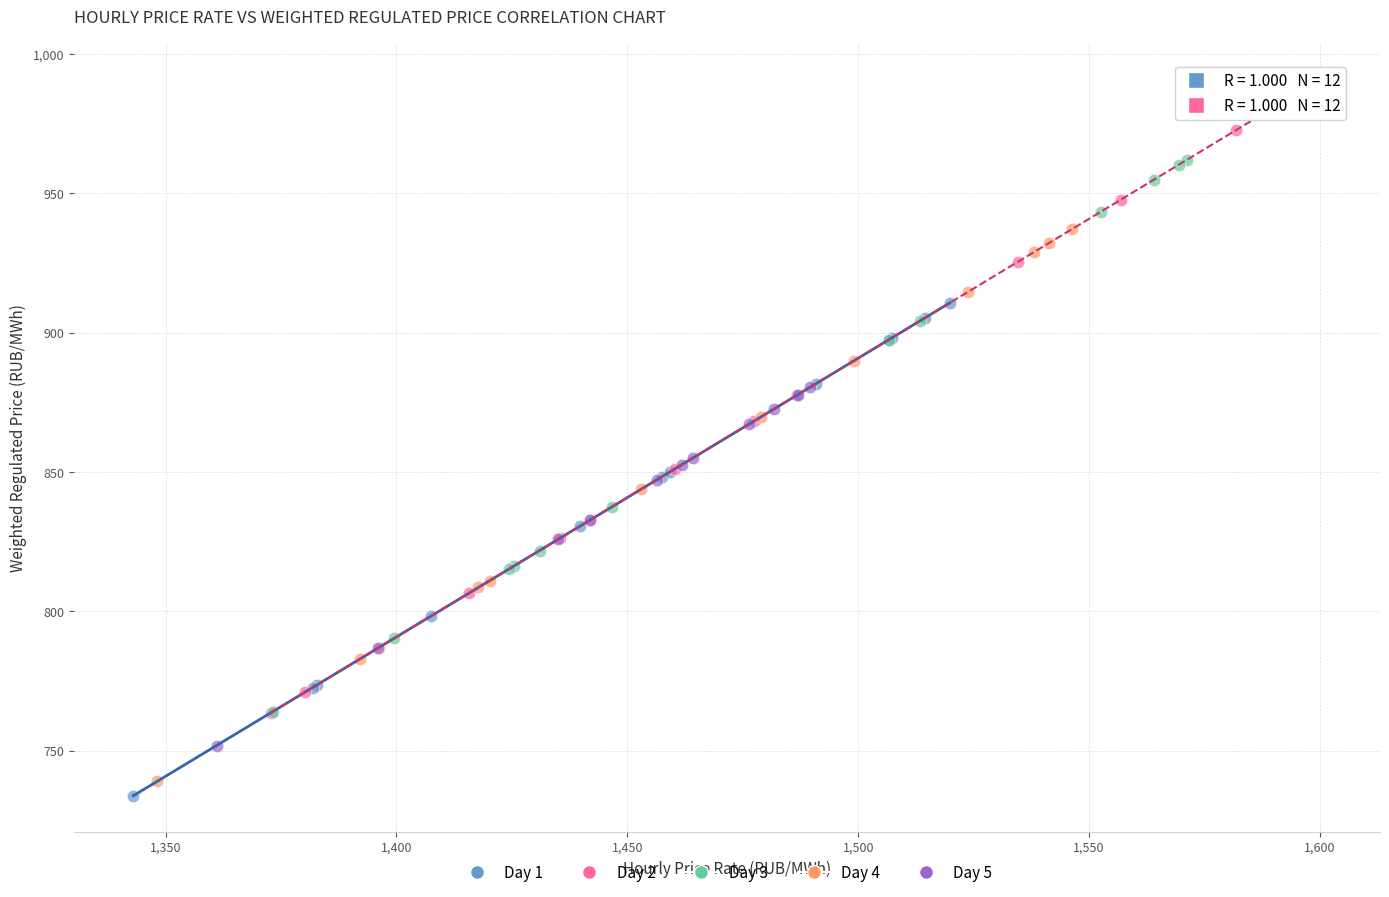

Which series contains the highest Y value?

Day 2